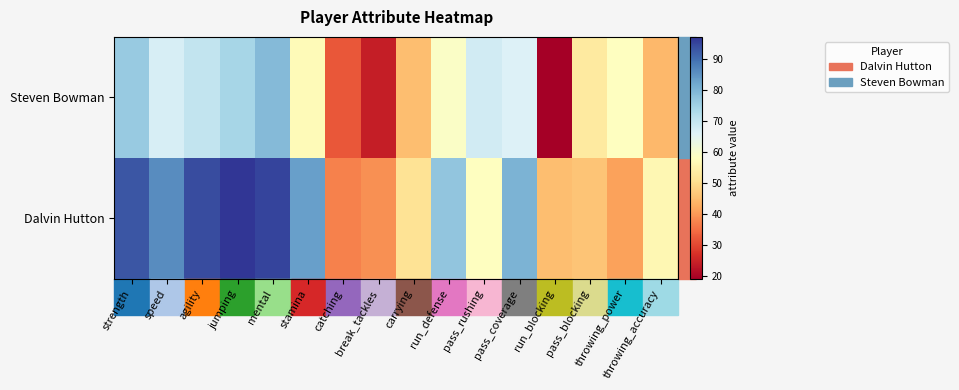

At which category is the sum across all series the highest?

mental